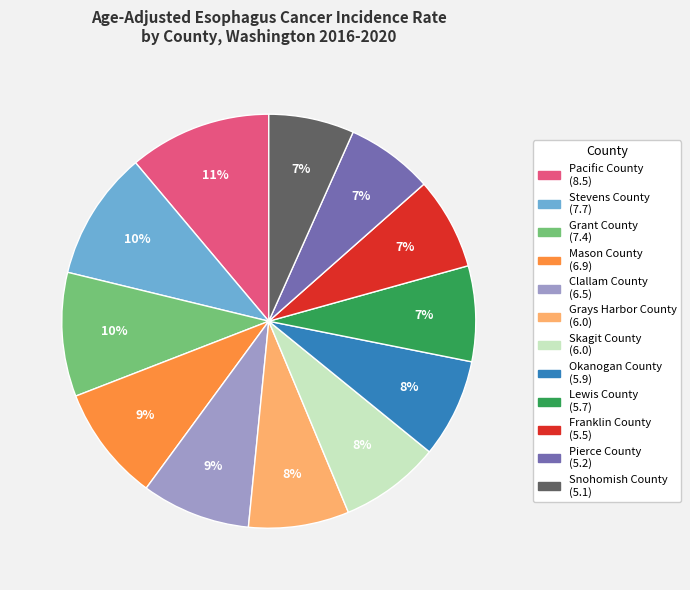

Combined, do Grays Harbor County and Clallam County account for over 50%?

No